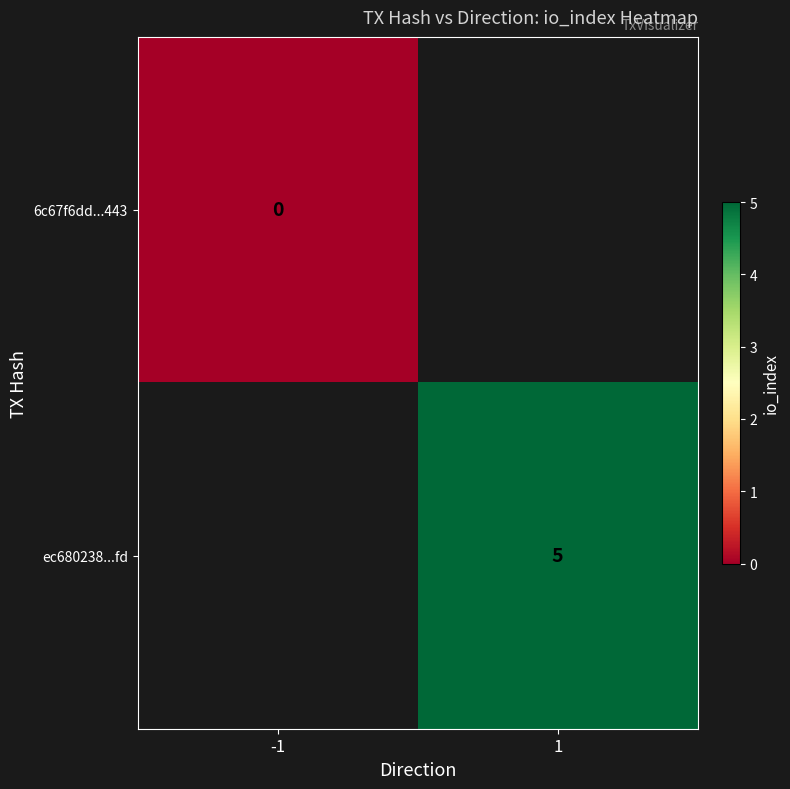

The value of ec680238...fd at 1 is 2. True or false?

False